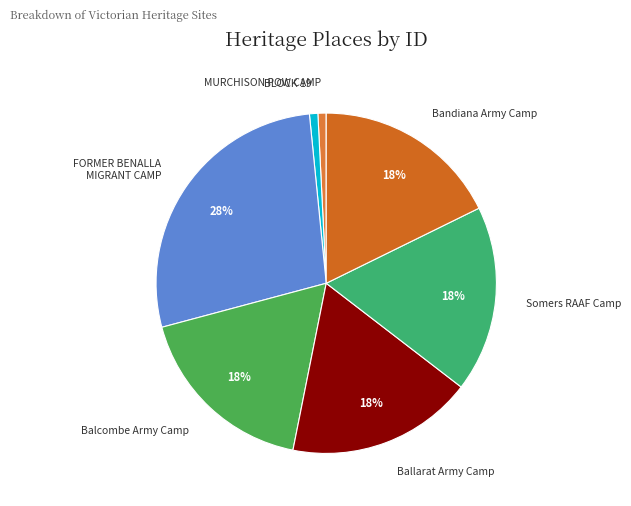

How many segments does this pie chart have?

7